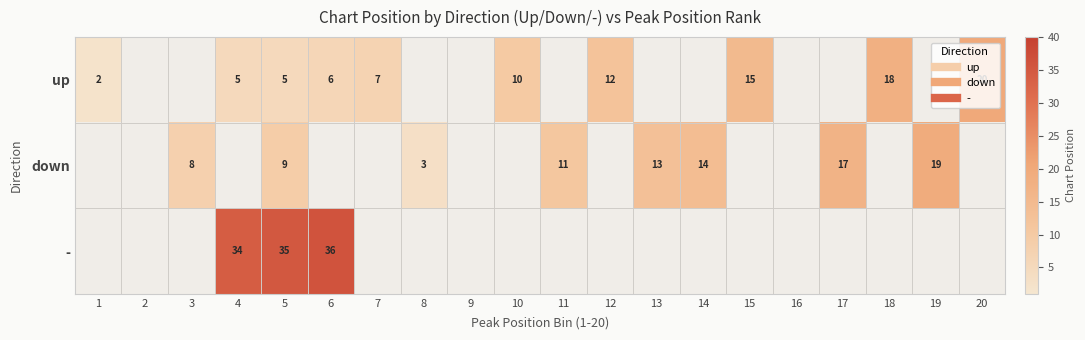

How many values in - are above zero?

3